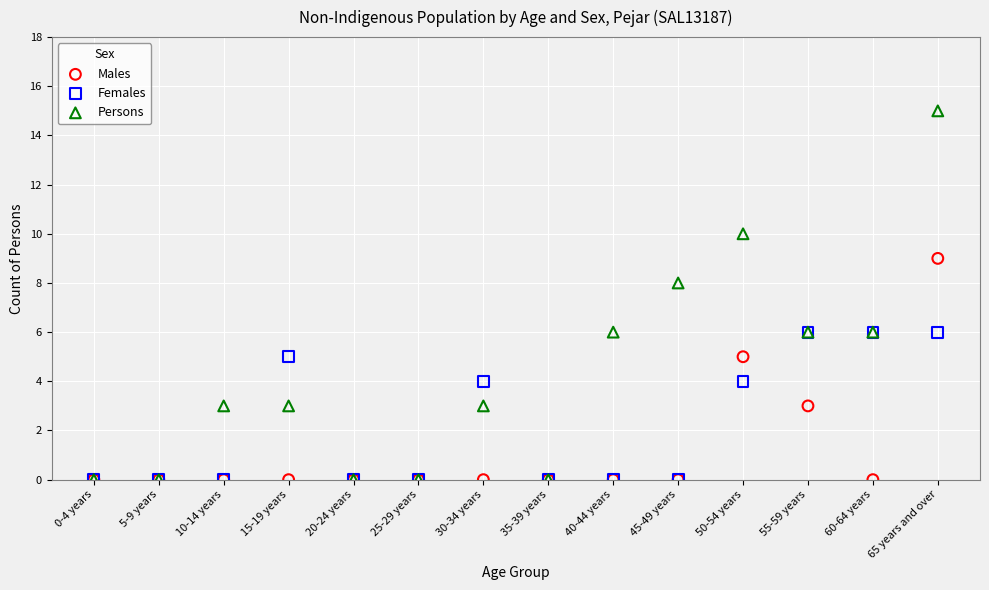

What are all the series names shown in the legend?

Males, Females, Persons